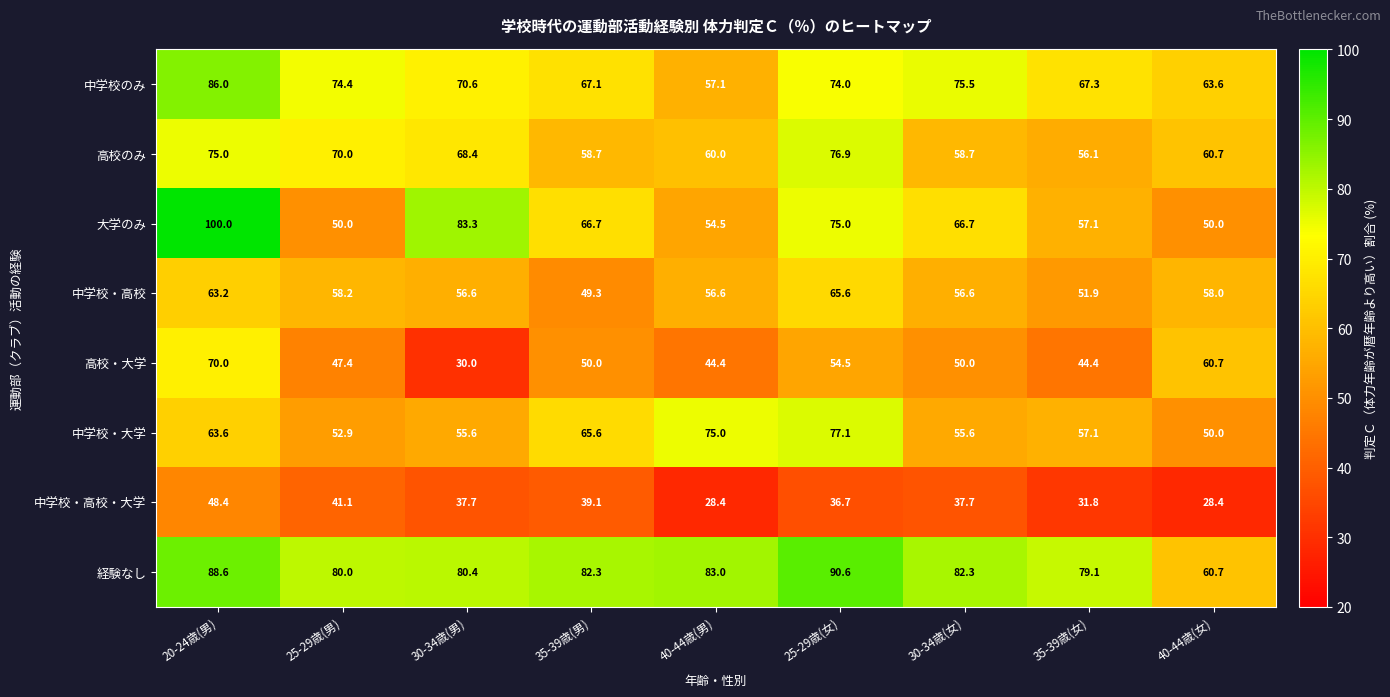

What is the approximate value of 高校のみ at 25-29歳(男)?

70.0